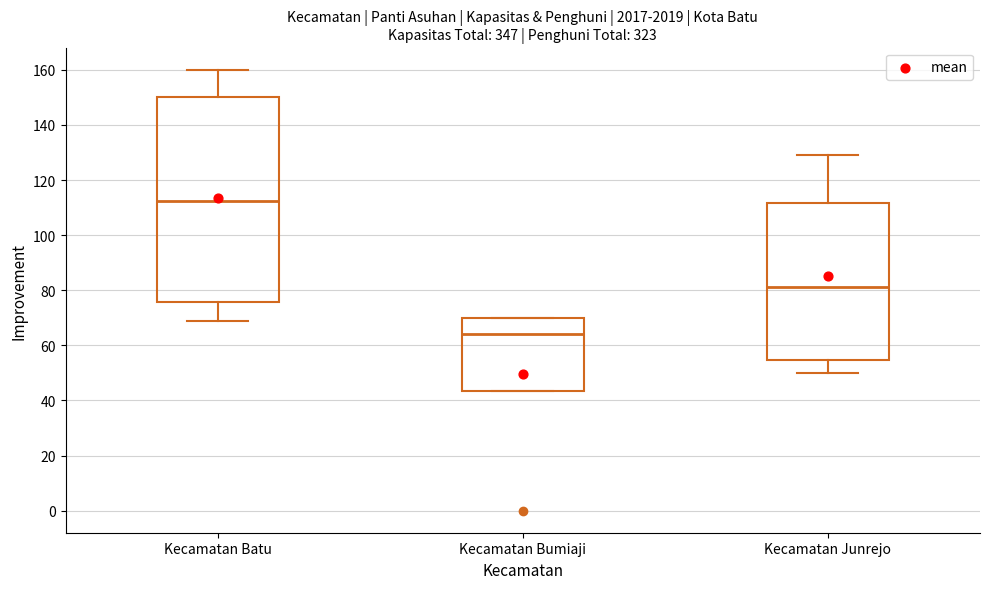

Reading left to right, transcribe this box plot: for each box, give where its median line is, the range the box spans, and where its two whiskers end, as read against the y-axis. The values are not printed on the chart, so give them approximately, as read against the axis.

Kecamatan Batu: median 112, box 76 to 150, whiskers 70 to 160
Kecamatan Bumiaji: median 64, box 44 to 70, whiskers 44 to 70
Kecamatan Junrejo: median 82, box 54 to 112, whiskers 50 to 130